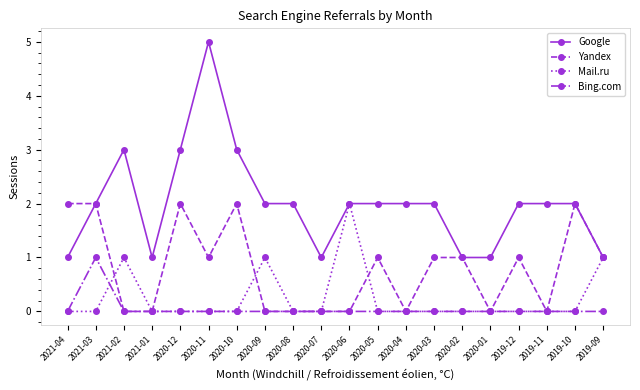

The Yandex series shows 0 at 2020-07. True or false?

True